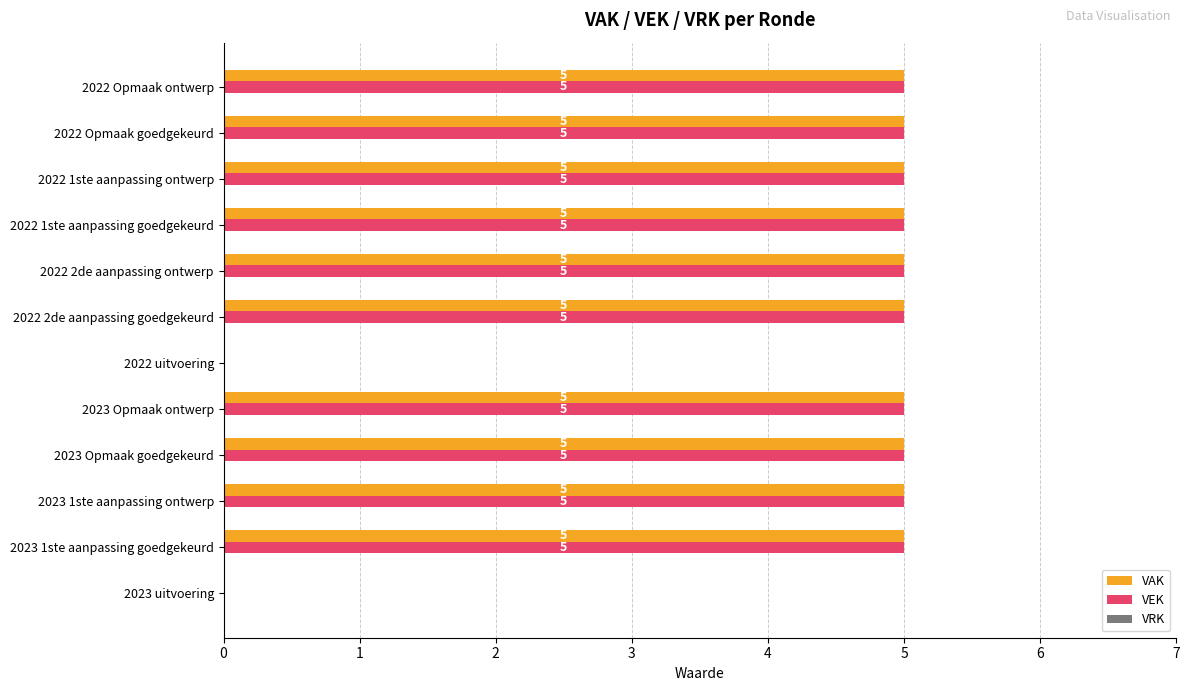

The VEK series shows 5 at 2022 Opmaak ontwerp. True or false?

True